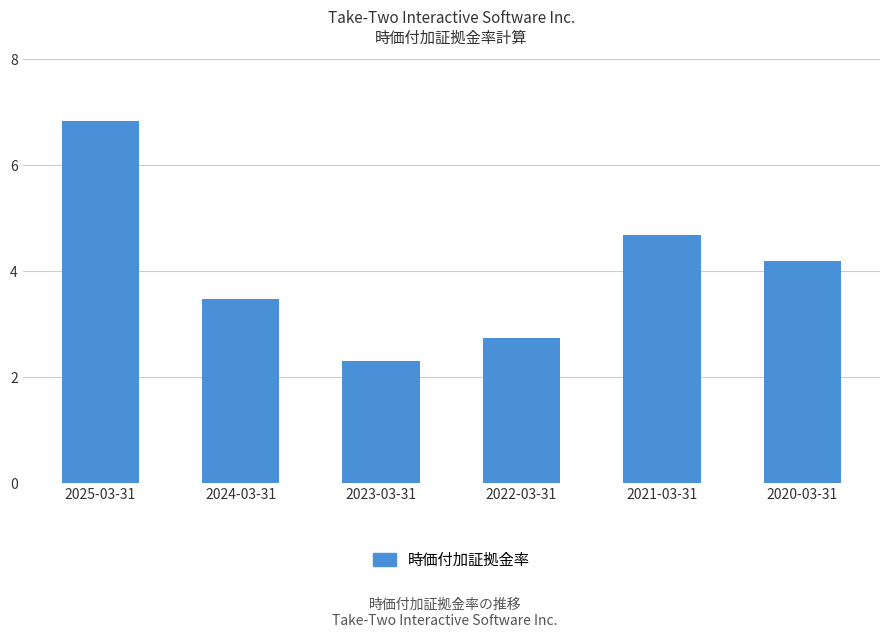

What is the change in value from 2024-03-31 to 2023-03-31?

-1.2